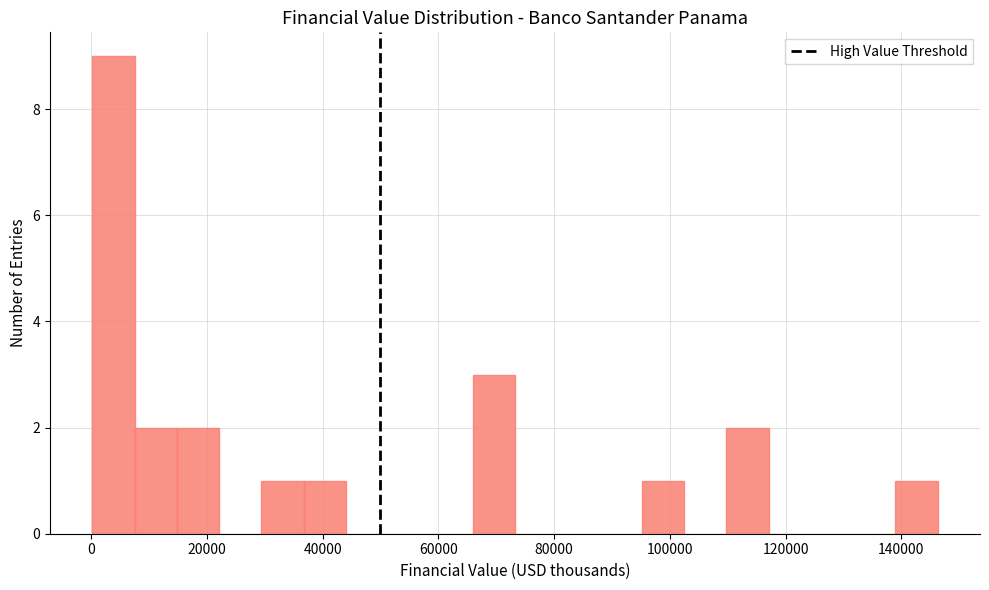

Read against the x-axis, roughly where is the centre of the tallest bar?

4000